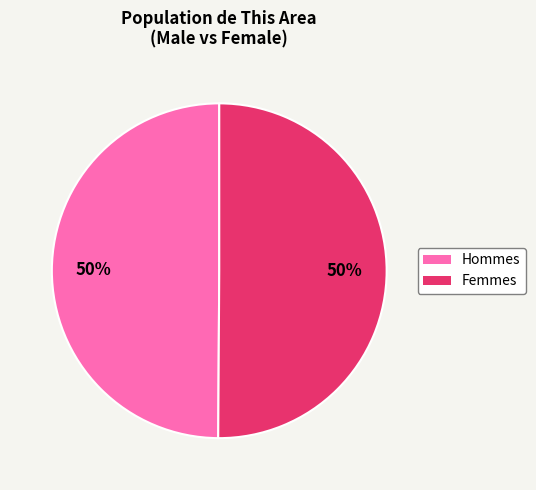

How many slices are in this pie chart?

2